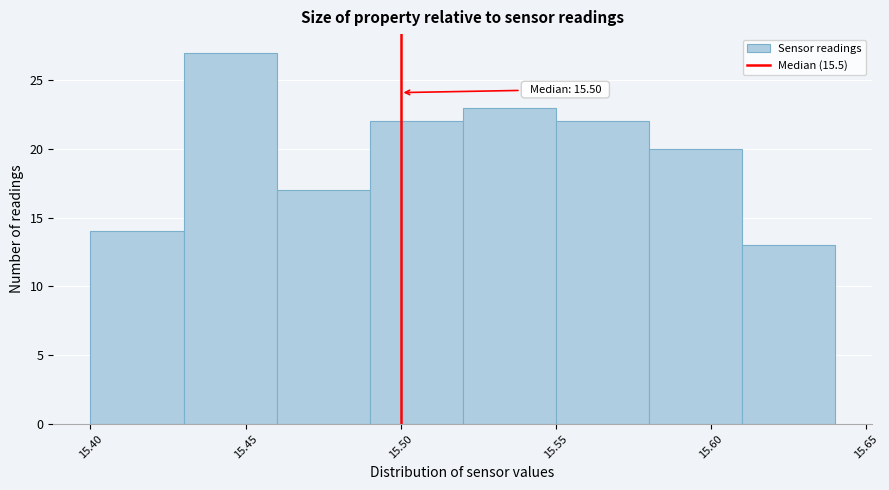

Over which range of the x-axis is the bar tallest?

15.43 to 15.46